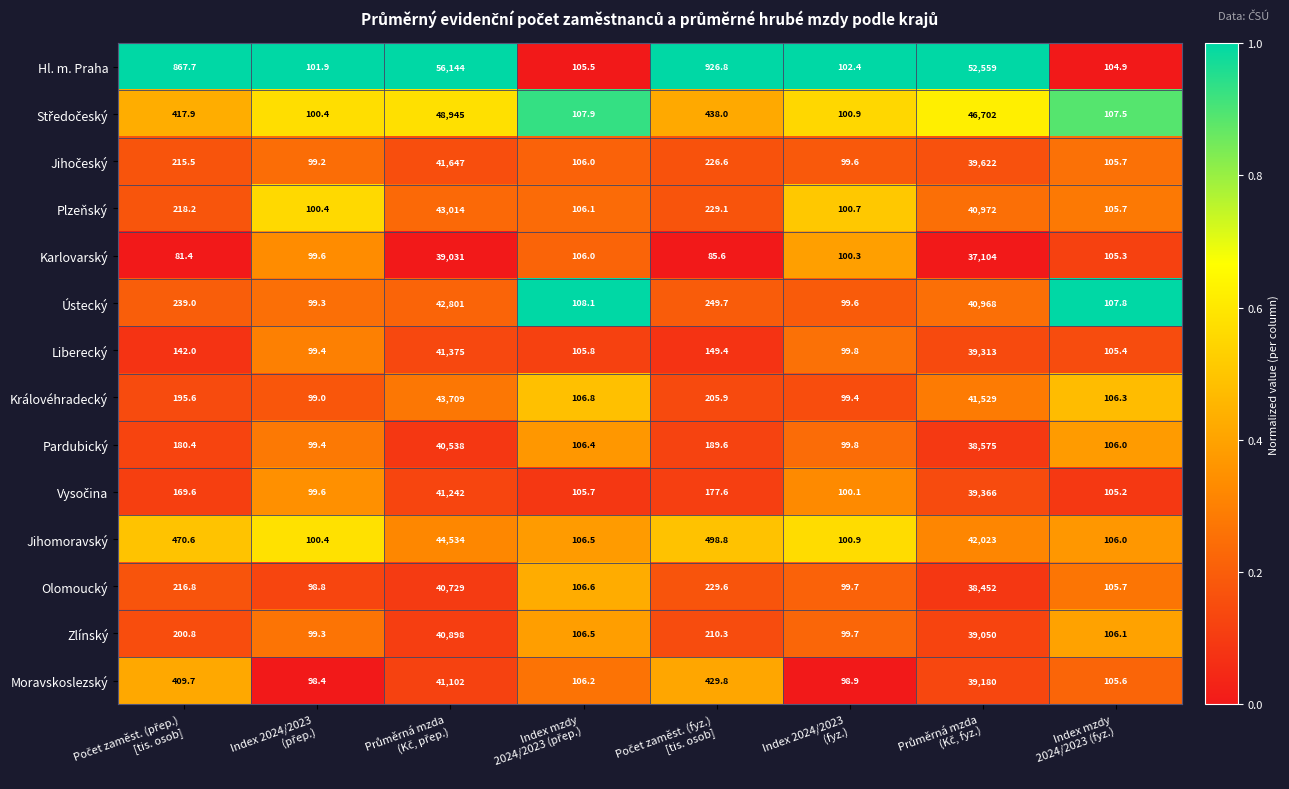

What is the maximum value for Karlovarský?

39031.0